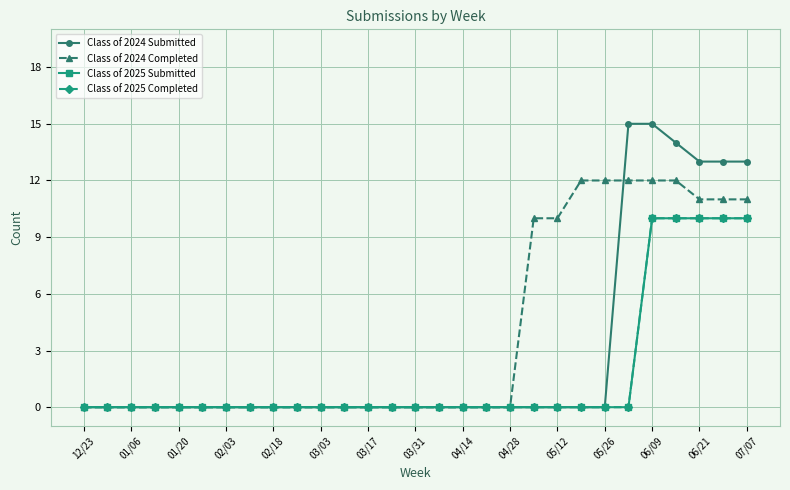

Is this an area chart (filled region under the line)?

No